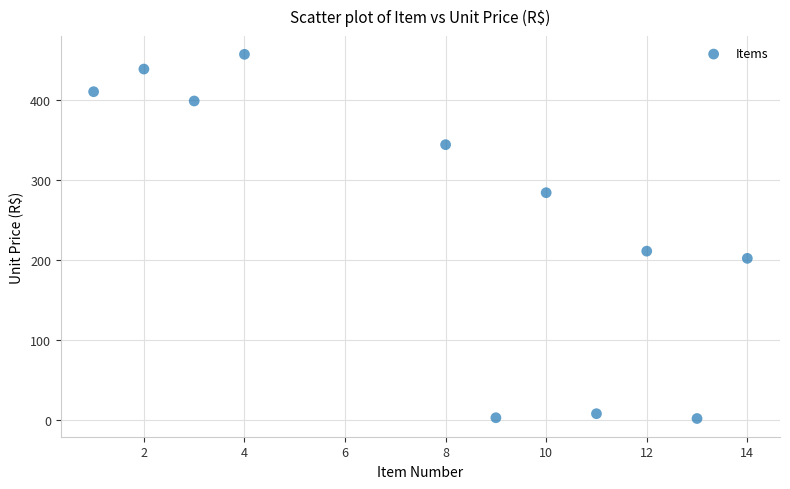

What Y value in the scatter plot is closest to 229?

211.0